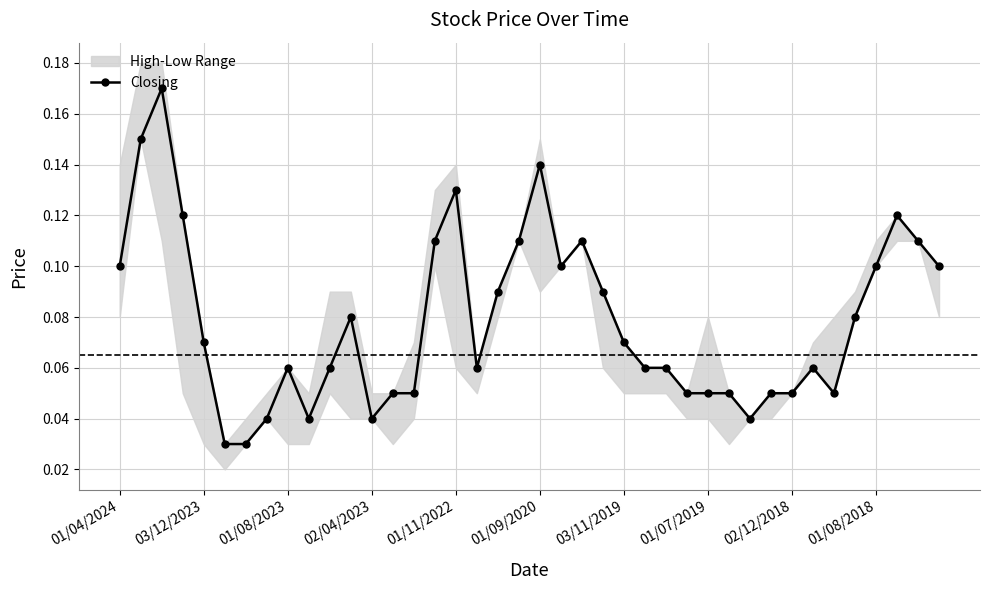

What is the difference between the maximum and second lowest values?

0.1